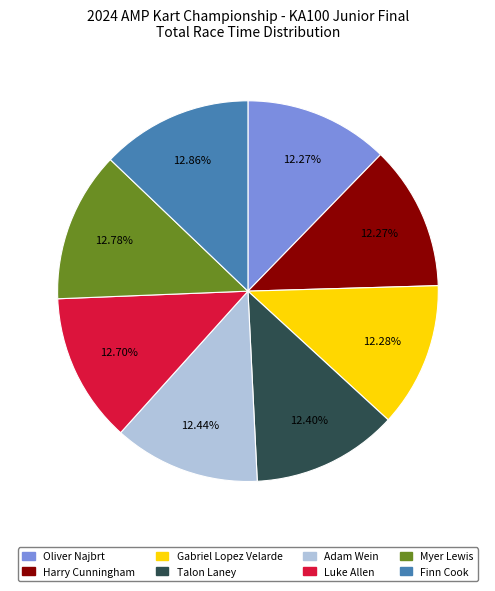

Combined, what portion of the pie is Harry Cunningham and Oliver Najbrt?

24.5%